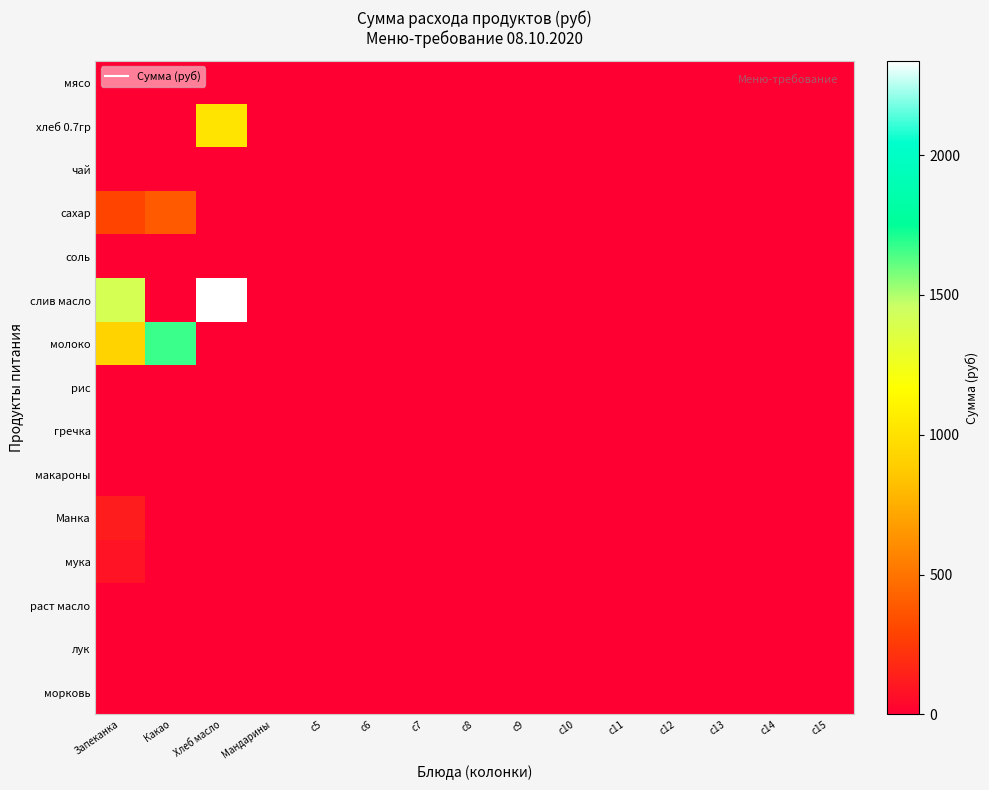

Reading left to right, what are all the values shown in this chart?

мясо: Запеканка=0.0	Какао=0.0	Хлеб масло=0.0	Мандарины=0.0	c5=0.0	c6=0.0	c7=0.0	c8=0.0	c9=0.0	c10=0.0	c11=0.0	c12=0.0	c13=0.0	c14=0.0	c15=0.0
хлеб 0.7гр: Запеканка=0.0	Какао=0.0	Хлеб масло=1014.2	Мандарины=0.0	c5=0.0	c6=0.0	c7=0.0	c8=0.0	c9=0.0	c10=0.0	c11=0.0	c12=0.0	c13=0.0	c14=0.0	c15=0.0
чай: Запеканка=0.0	Какао=0.0	Хлеб масло=0.0	Мандарины=0.0	c5=0.0	c6=0.0	c7=0.0	c8=0.0	c9=0.0	c10=0.0	c11=0.0	c12=0.0	c13=0.0	c14=0.0	c15=0.0
сахар: Запеканка=292.9	Какао=390.5	Хлеб масло=0.0	Мандарины=0.0	c5=0.0	c6=0.0	c7=0.0	c8=0.0	c9=0.0	c10=0.0	c11=0.0	c12=0.0	c13=0.0	c14=0.0	c15=0.0
соль: Запеканка=4.3	Какао=0.0	Хлеб масло=0.0	Мандарины=0.0	c5=0.0	c6=0.0	c7=0.0	c8=0.0	c9=0.0	c10=0.0	c11=0.0	c12=0.0	c13=0.0	c14=0.0	c15=0.0
слив масло: Запеканка=1402.3	Какао=0.0	Хлеб масло=2337.1	Мандарины=0.0	c5=0.0	c6=0.0	c7=0.0	c8=0.0	c9=0.0	c10=0.0	c11=0.0	c12=0.0	c13=0.0	c14=0.0	c15=0.0
молоко: Запеканка=917.7	Какао=1668.5	Хлеб масло=0.0	Мандарины=0.0	c5=0.0	c6=0.0	c7=0.0	c8=0.0	c9=0.0	c10=0.0	c11=0.0	c12=0.0	c13=0.0	c14=0.0	c15=0.0
рис: Запеканка=0.0	Какао=0.0	Хлеб масло=0.0	Мандарины=0.0	c5=0.0	c6=0.0	c7=0.0	c8=0.0	c9=0.0	c10=0.0	c11=0.0	c12=0.0	c13=0.0	c14=0.0	c15=0.0
гречка: Запеканка=0.0	Какао=0.0	Хлеб масло=0.0	Мандарины=0.0	c5=0.0	c6=0.0	c7=0.0	c8=0.0	c9=0.0	c10=0.0	c11=0.0	c12=0.0	c13=0.0	c14=0.0	c15=0.0
макароны: Запеканка=0.0	Какао=0.0	Хлеб масло=0.0	Мандарины=0.0	c5=0.0	c6=0.0	c7=0.0	c8=0.0	c9=0.0	c10=0.0	c11=0.0	c12=0.0	c13=0.0	c14=0.0	c15=0.0
Манка: Запеканка=124.2	Какао=0.0	Хлеб масло=0.0	Мандарины=0.0	c5=0.0	c6=0.0	c7=0.0	c8=0.0	c9=0.0	c10=0.0	c11=0.0	c12=0.0	c13=0.0	c14=0.0	c15=0.0
мука: Запеканка=85.2	Какао=0.0	Хлеб масло=0.0	Мандарины=0.0	c5=0.0	c6=0.0	c7=0.0	c8=0.0	c9=0.0	c10=0.0	c11=0.0	c12=0.0	c13=0.0	c14=0.0	c15=0.0
раст масло: Запеканка=0.0	Какао=0.0	Хлеб масло=0.0	Мандарины=0.0	c5=0.0	c6=0.0	c7=0.0	c8=0.0	c9=0.0	c10=0.0	c11=0.0	c12=0.0	c13=0.0	c14=0.0	c15=0.0
лук: Запеканка=0.0	Какао=0.0	Хлеб масло=0.0	Мандарины=0.0	c5=0.0	c6=0.0	c7=0.0	c8=0.0	c9=0.0	c10=0.0	c11=0.0	c12=0.0	c13=0.0	c14=0.0	c15=0.0
морковь: Запеканка=0.0	Какао=0.0	Хлеб масло=0.0	Мандарины=0.0	c5=0.0	c6=0.0	c7=0.0	c8=0.0	c9=0.0	c10=0.0	c11=0.0	c12=0.0	c13=0.0	c14=0.0	c15=0.0